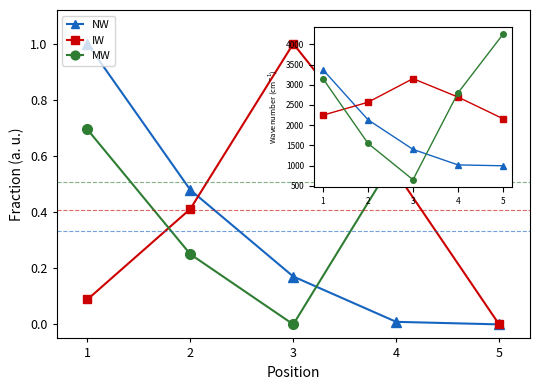

Which series has the largest total across all categories?

IW